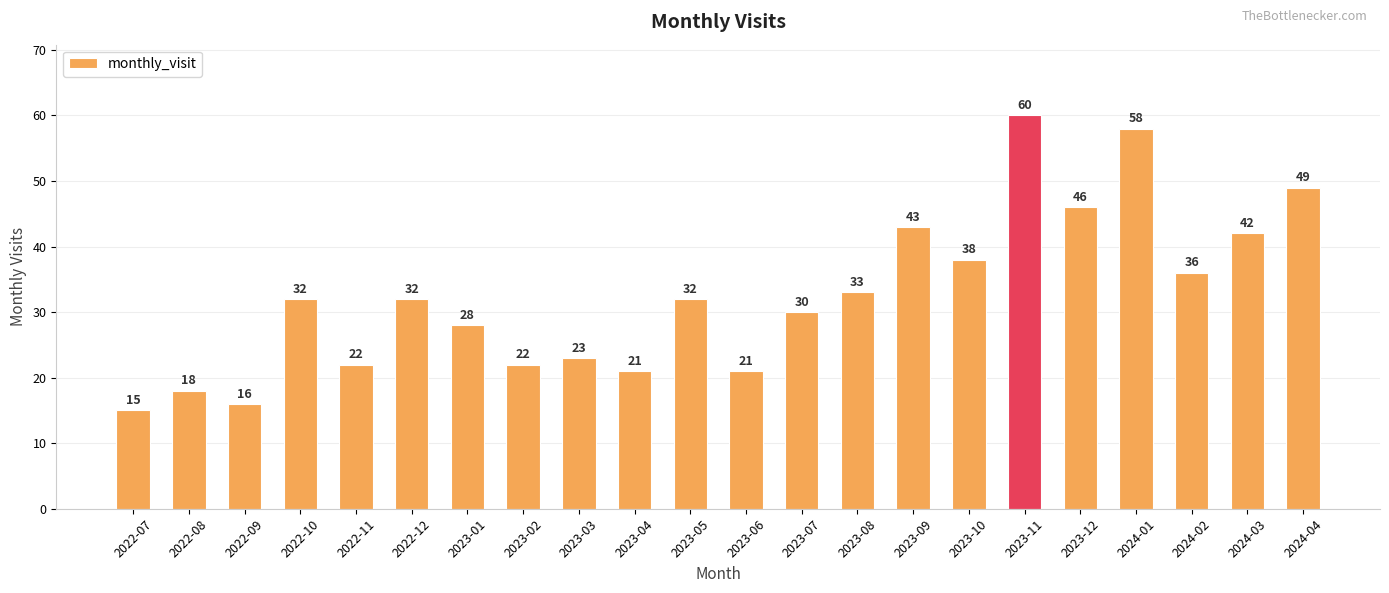

Is it true that the value at 2023-12 is 64?

False